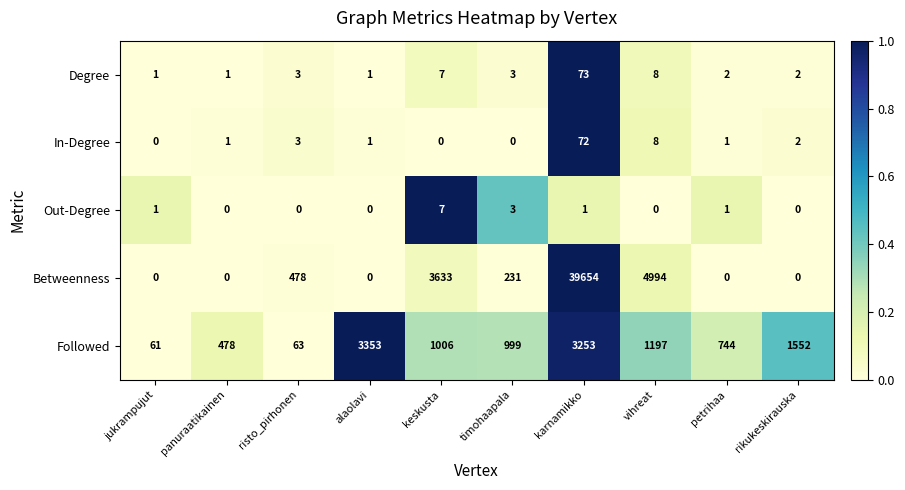

What is the average value of the Followed series?

1271